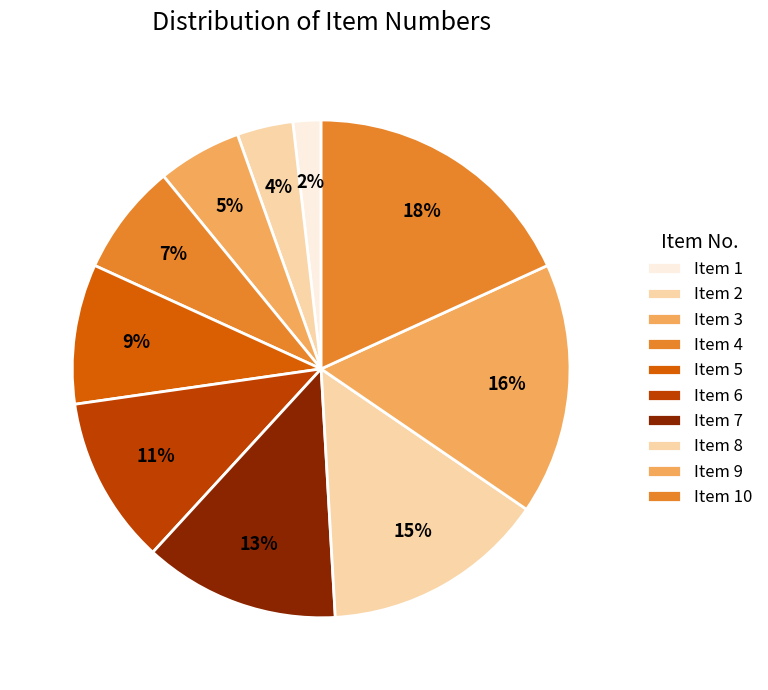

Count the number of slices in the pie.

10